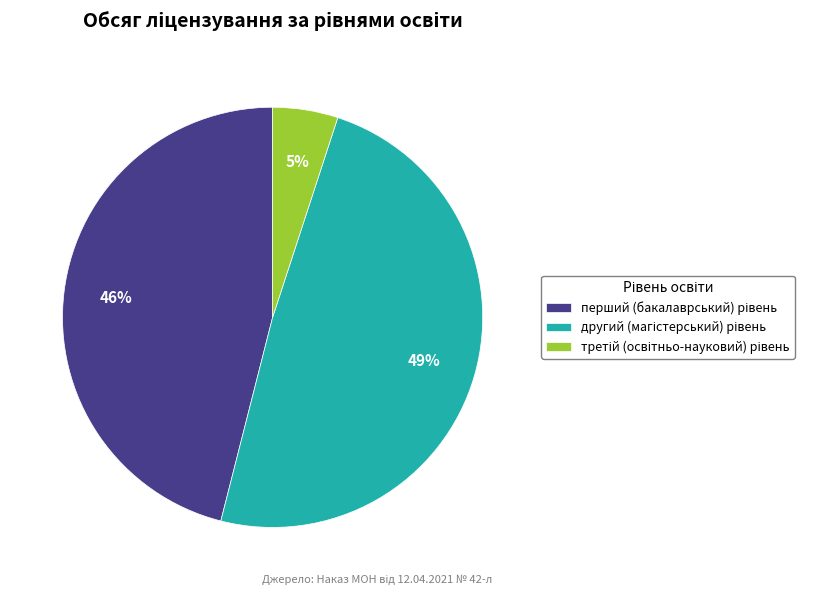

Does any single category account for the majority?

No